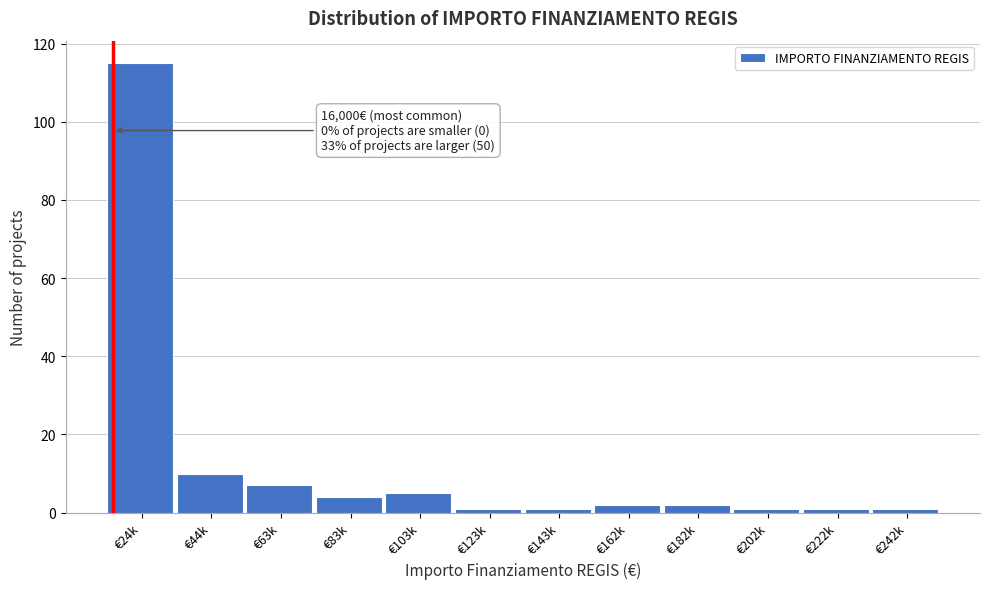

Reading left to right, extract all data points from this chart.

€24k=115	€44k=10	€63k=7	€83k=4	€103k=5	€123k=1	€143k=1	€162k=2	€182k=2	€202k=1	€222k=1	€242k=1